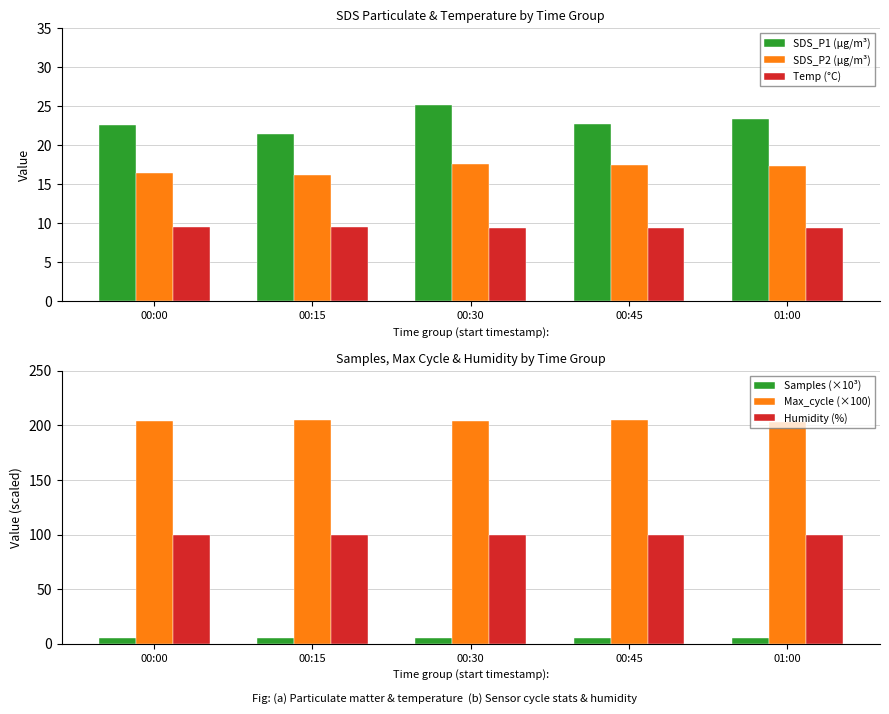

Which series has the largest range (max minus min)?

SDS_P1 (µg/m³)